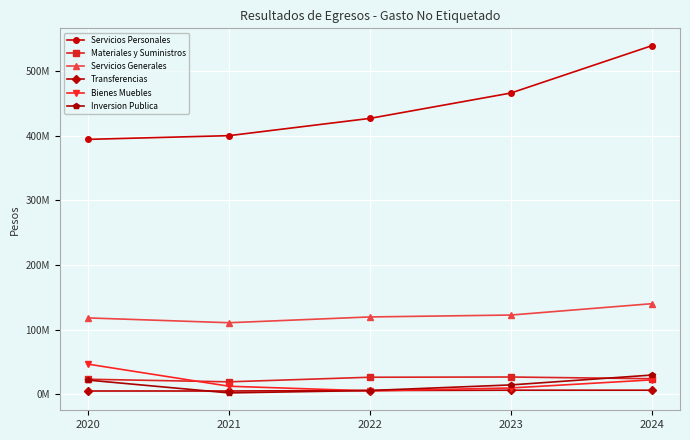

Does the chart have visible grid lines?

Yes